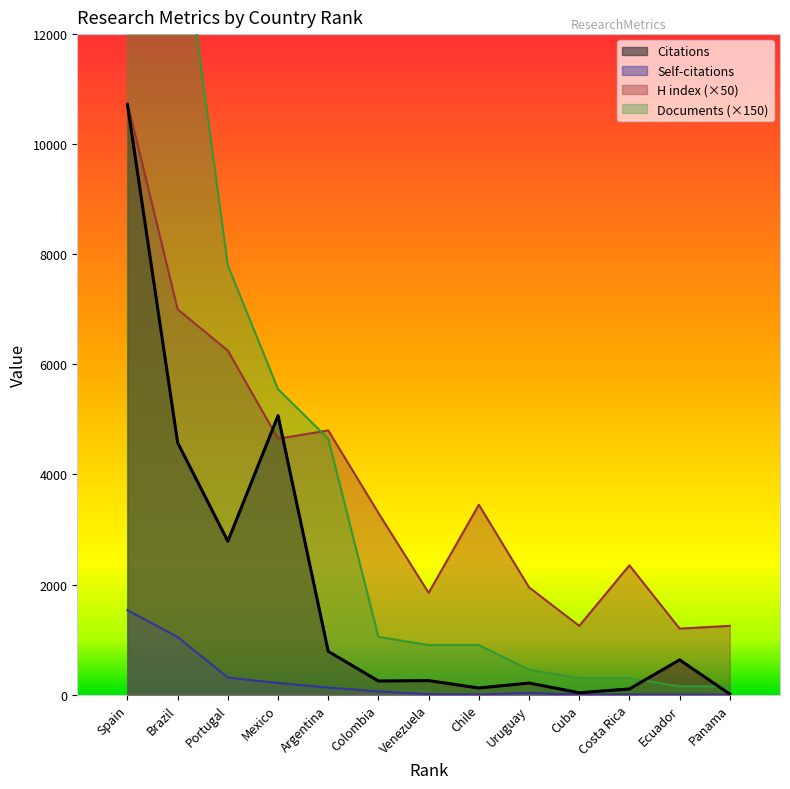

True or false: H index and Citations cross at least once.

True